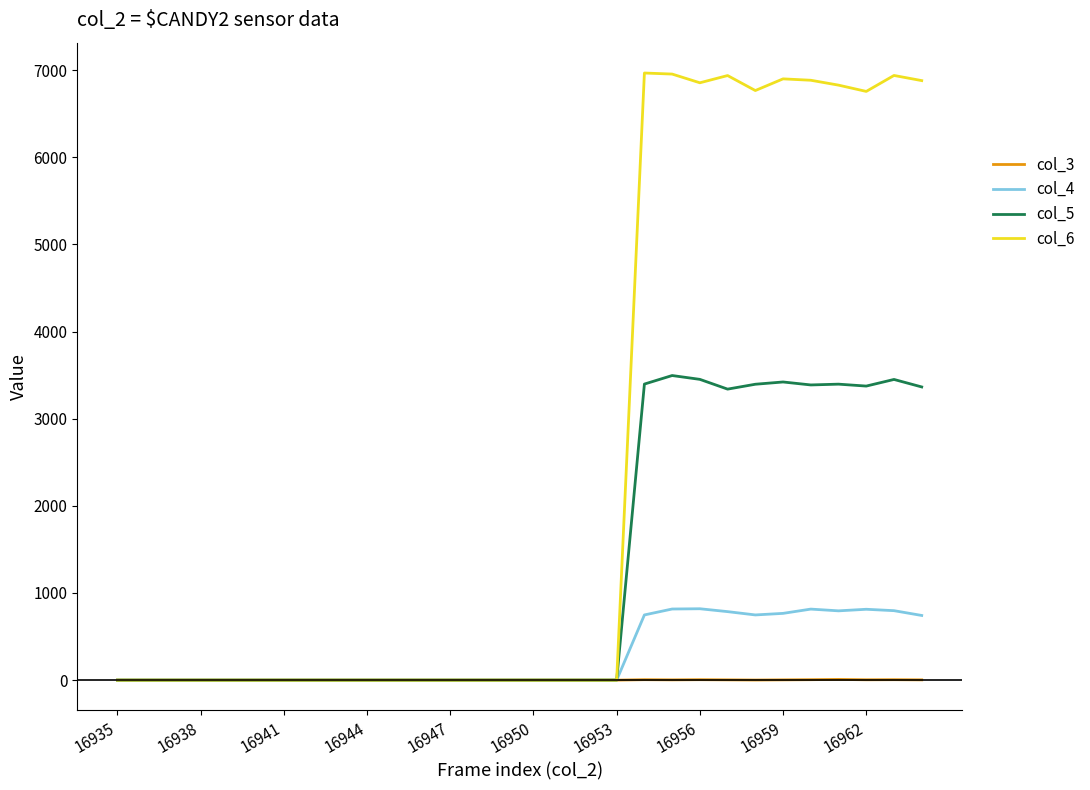

Which series has the largest range (max minus min)?

col_6